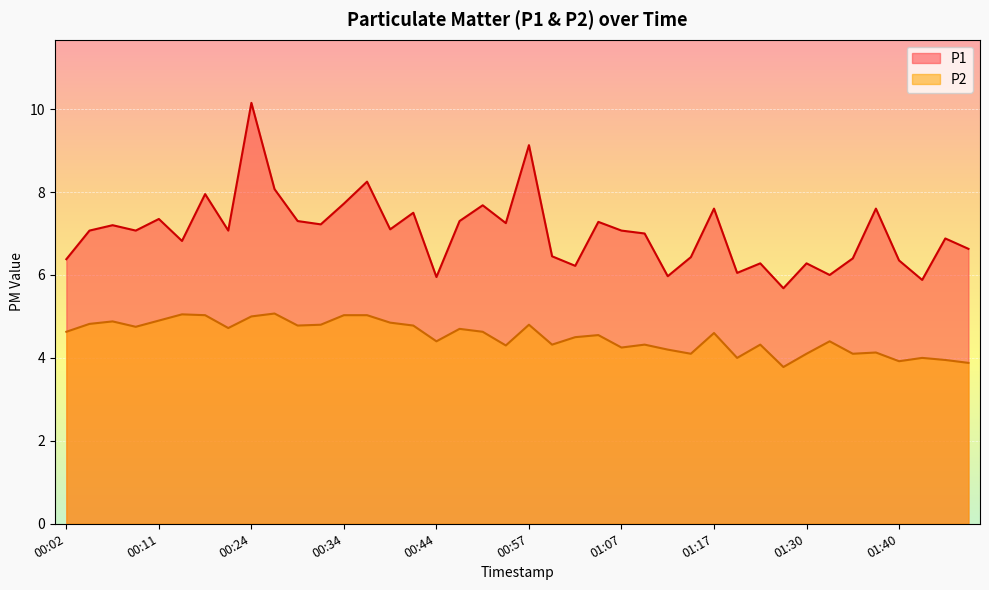

What value does the P1 series have at 00:16?

8.0